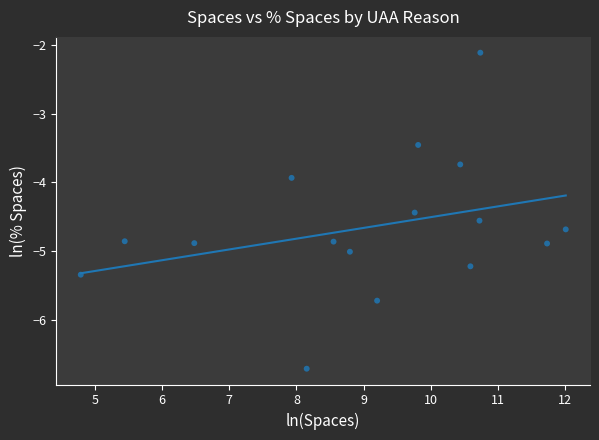

What Y value in the scatter plot is closest to -4?

-3.9